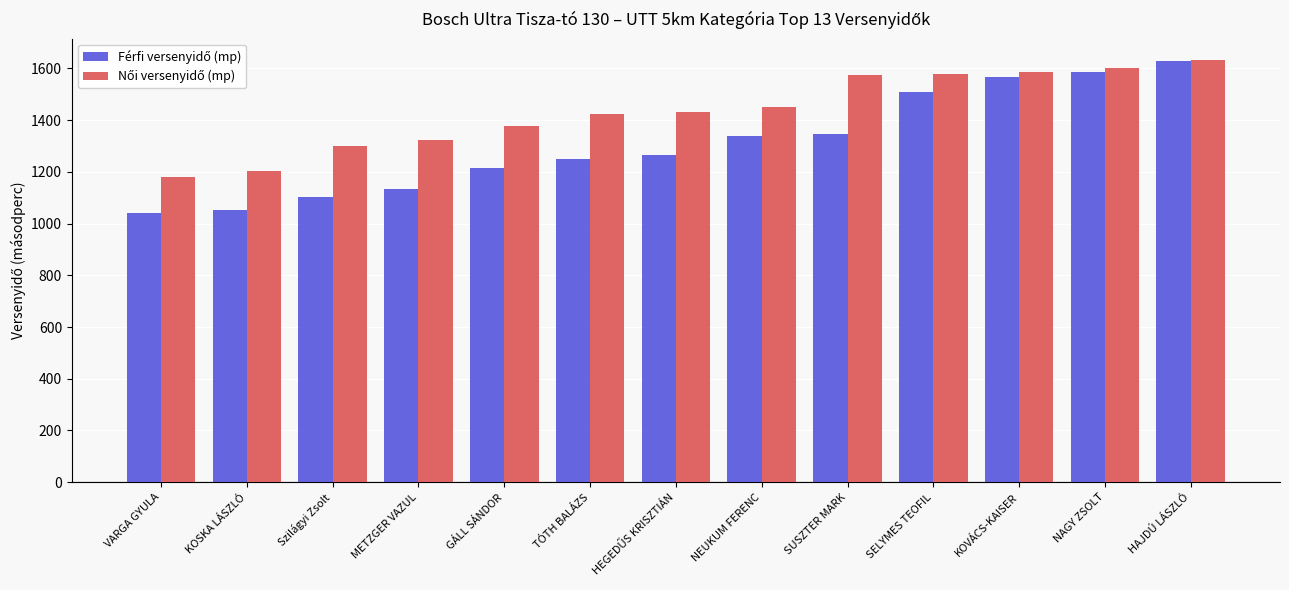

How many groups of bars are there?

13